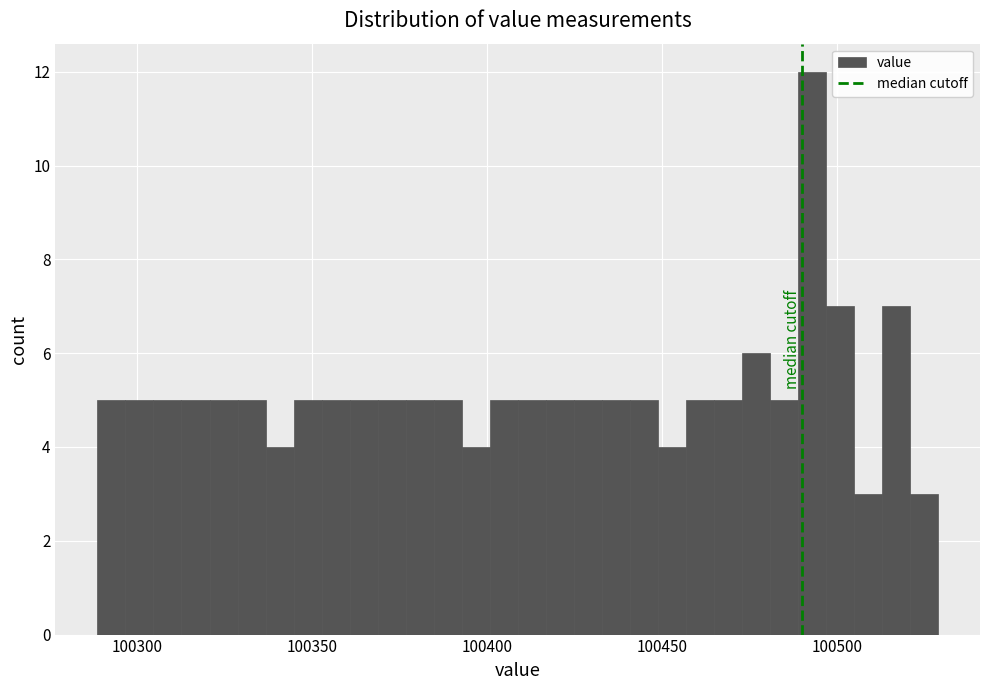

Read against the x-axis, roughly where is the centre of the tallest bar?

100495